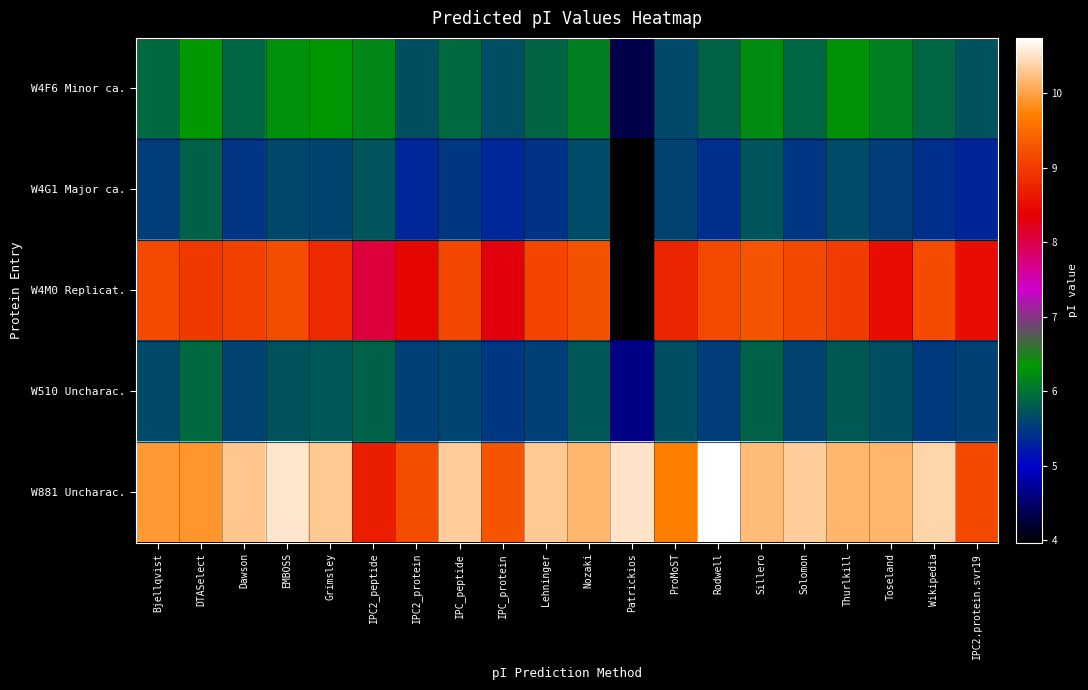

Reading left to right, what are all the values shown in this chart?

W4F6 Minor ca.: Bjellqvist=5.9	DTASelect=6.3	Dawson=5.9	EMBOSS=6.3	Grimsley=6.3	IPC2_peptide=6.2	IPC2_protein=5.7	IPC_peptide=5.9	IPC_protein=5.7	Lehninger=5.9	Nozaki=6.1	Patrickios=4.4	ProMoST=5.7	Rodwell=5.9	Sillero=6.2	Solomon=5.9	Thurlkill=6.3	Toseland=6.1	Wikipedia=5.9	IPC2.protein.svr19=5.7
W4G1 Major ca.: Bjellqvist=5.5	DTASelect=5.9	Dawson=5.5	EMBOSS=5.6	Grimsley=5.6	IPC2_peptide=5.7	IPC2_protein=5.3	IPC_peptide=5.5	IPC_protein=5.3	Lehninger=5.4	Nozaki=5.7	Patrickios=4.0	ProMoST=5.6	Rodwell=5.4	Sillero=5.7	Solomon=5.5	Thurlkill=5.7	Toseland=5.5	Wikipedia=5.4	IPC2.protein.svr19=5.3
W4M0 Replicat.: Bjellqvist=9.2	DTASelect=9.0	Dawson=9.1	EMBOSS=9.2	Grimsley=8.8	IPC2_peptide=8.1	IPC2_protein=8.4	IPC_peptide=9.1	IPC_protein=8.3	Lehninger=9.1	Nozaki=9.2	Patrickios=4.0	ProMoST=8.8	Rodwell=9.2	Sillero=9.3	Solomon=9.1	Thurlkill=9.0	Toseland=8.5	Wikipedia=9.2	IPC2.protein.svr19=8.5
W510 Uncharac.: Bjellqvist=5.7	DTASelect=5.9	Dawson=5.6	EMBOSS=5.7	Grimsley=5.8	IPC2_peptide=5.9	IPC2_protein=5.5	IPC_peptide=5.6	IPC_protein=5.5	Lehninger=5.5	Nozaki=5.8	Patrickios=4.6	ProMoST=5.7	Rodwell=5.5	Sillero=5.9	Solomon=5.6	Thurlkill=5.8	Toseland=5.7	Wikipedia=5.5	IPC2.protein.svr19=5.6
W881 Uncharac.: Bjellqvist=9.9	DTASelect=9.9	Dawson=10.3	EMBOSS=10.5	Grimsley=10.3	IPC2_peptide=8.7	IPC2_protein=9.2	IPC_peptide=10.3	IPC_protein=9.3	Lehninger=10.3	Nozaki=10.2	Patrickios=10.5	ProMoST=9.7	Rodwell=10.7	Sillero=10.2	Solomon=10.3	Thurlkill=10.2	Toseland=10.2	Wikipedia=10.4	IPC2.protein.svr19=9.1